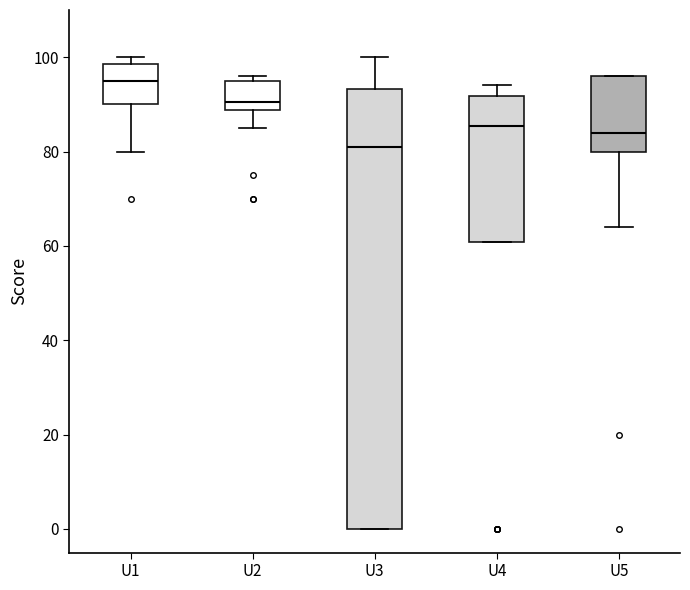

Which box is the tallest, from its lower edge to its upper edge?

U3